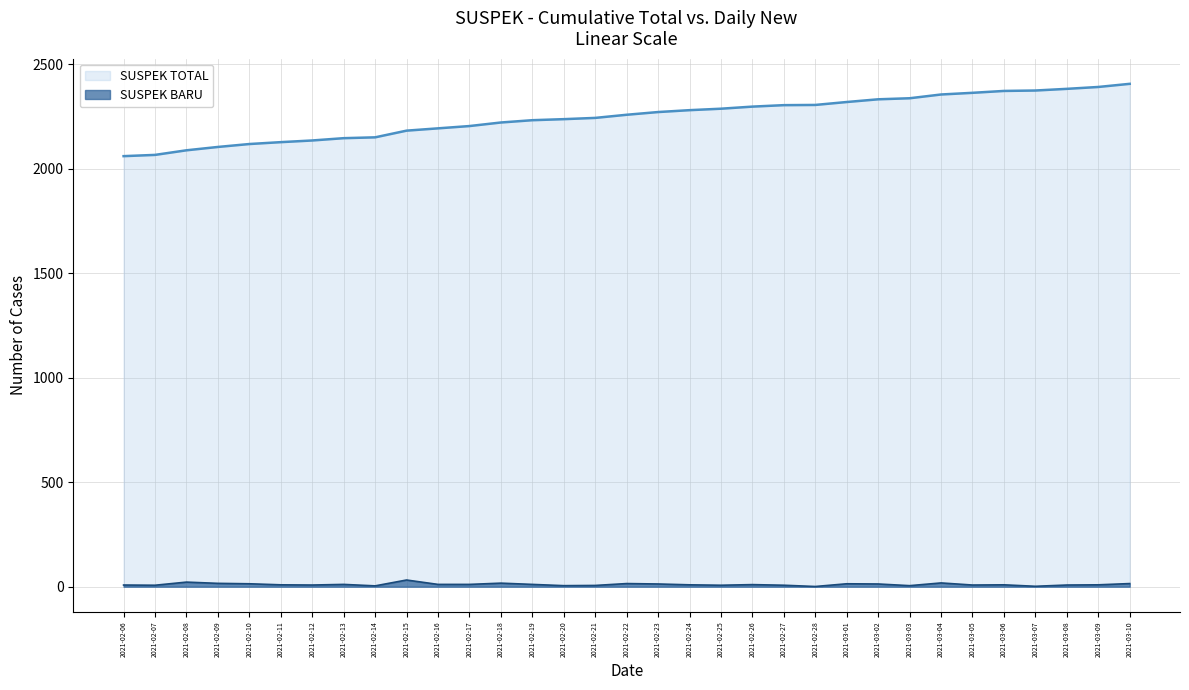

Between 2021-02-08 and 2021-02-17, which series saw the biggest shift?

SUSPEK TOTAL